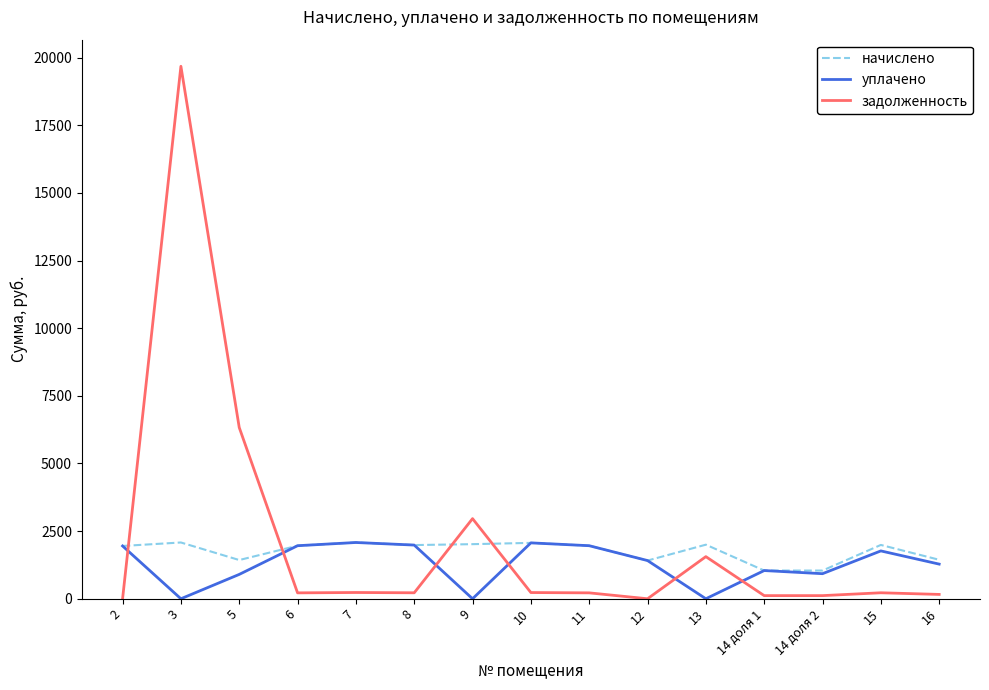

What are all the series names shown in the legend?

начислено, уплачено, задолженность